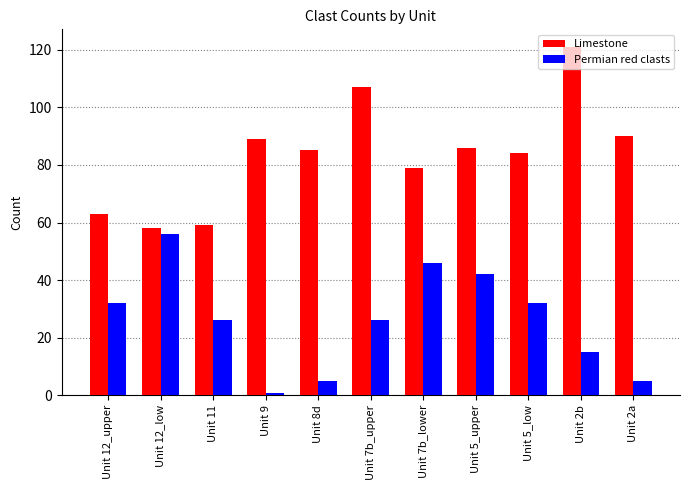

How many data points in Limestone are less than 85?

5